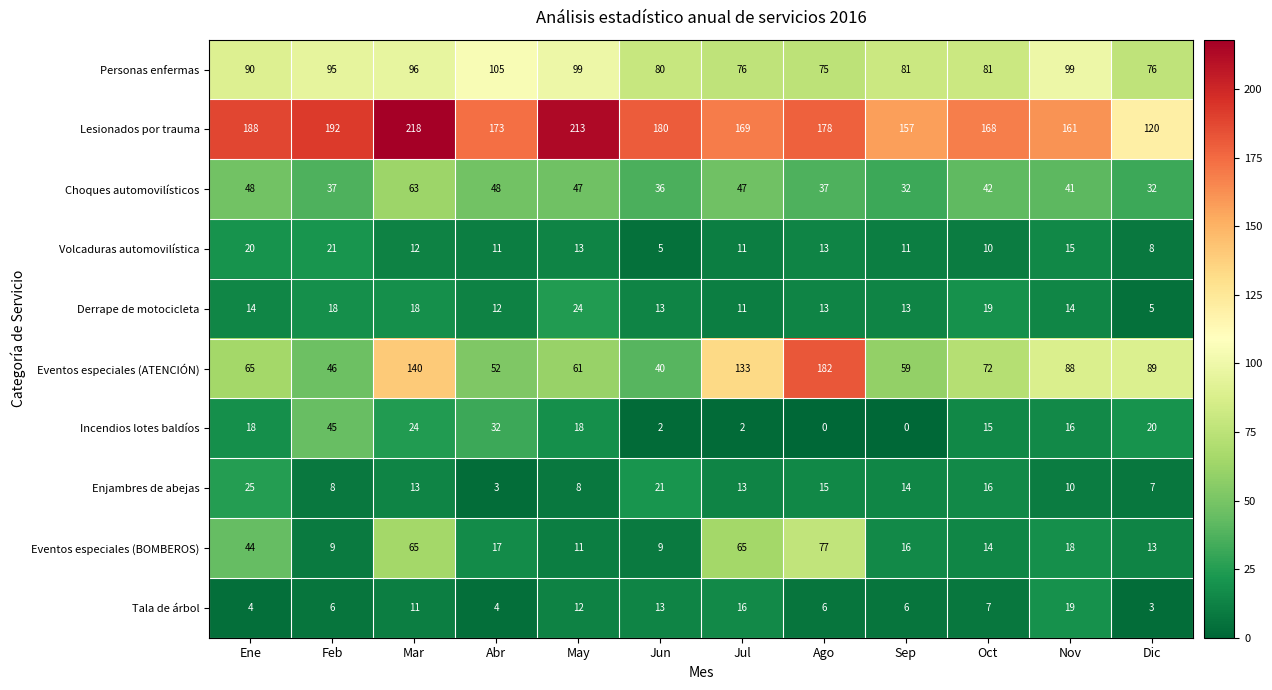

What is the sum of all Volcaduras automovilística values?

150